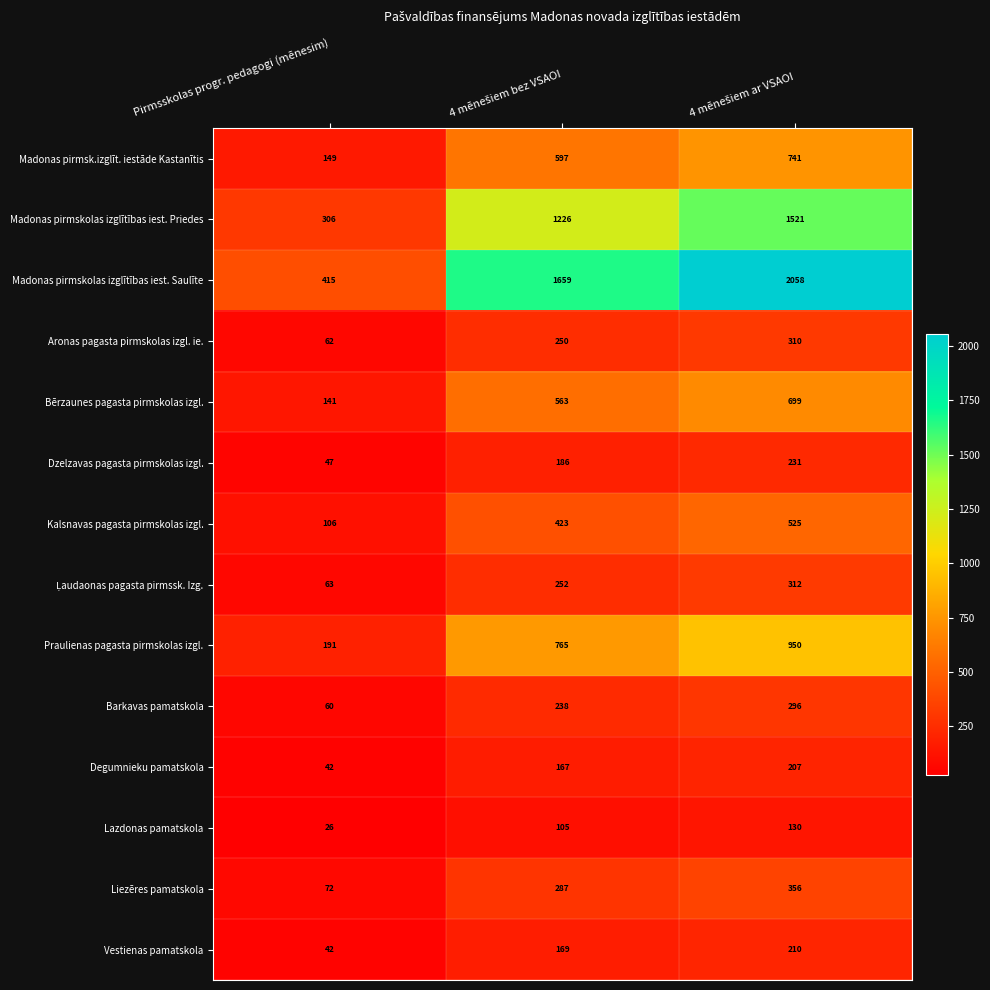

What is the greatest value displayed?

2058